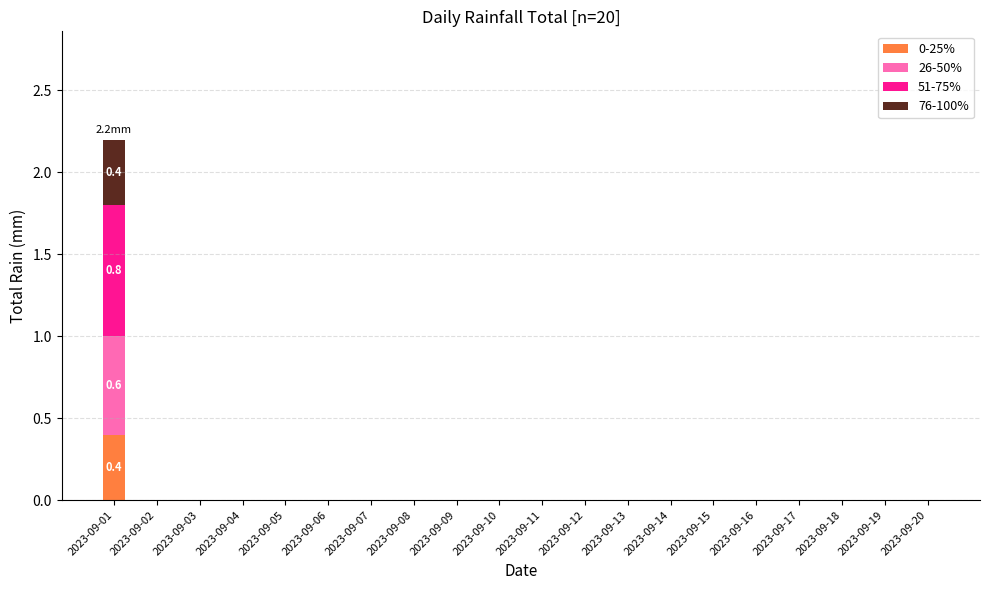

Which category has the highest value in the 0-25% series?

2023-09-01